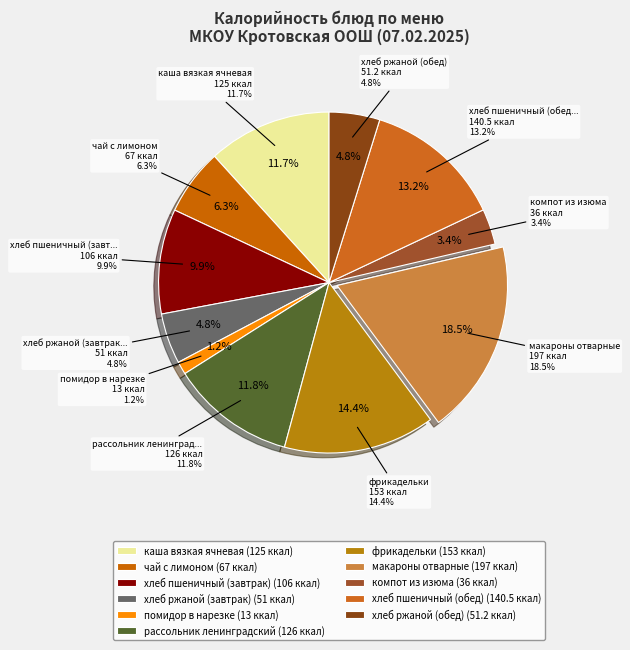

How much of the chart is everything except компот из изюма?

96.6%